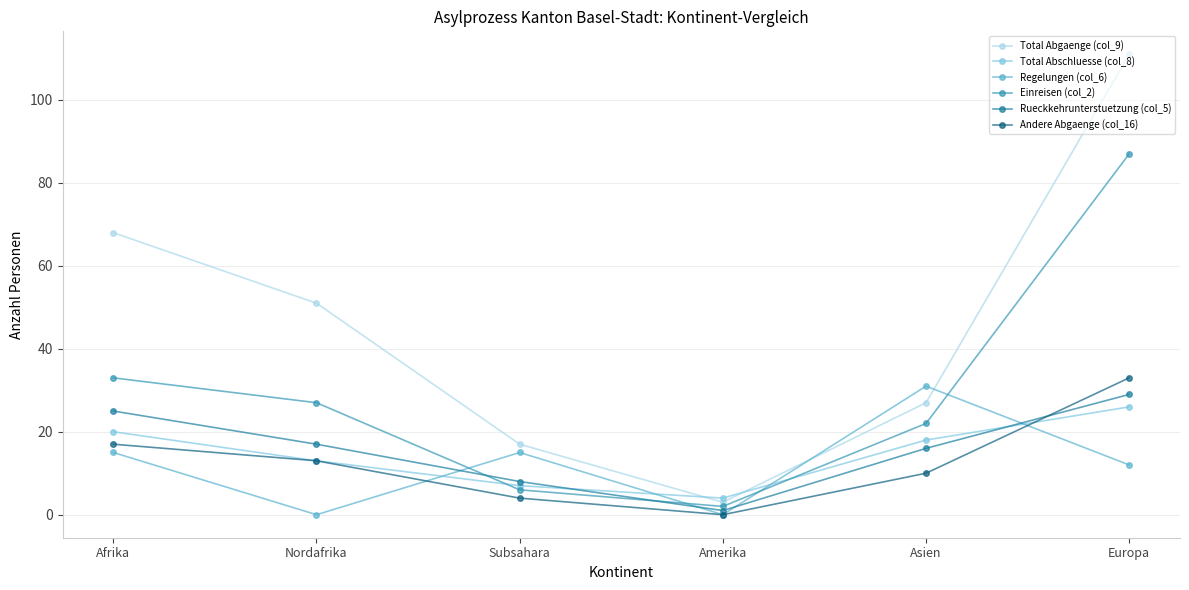

What is the value of the Total Abschluesse (col_8) point at the 3rd from the left?

7